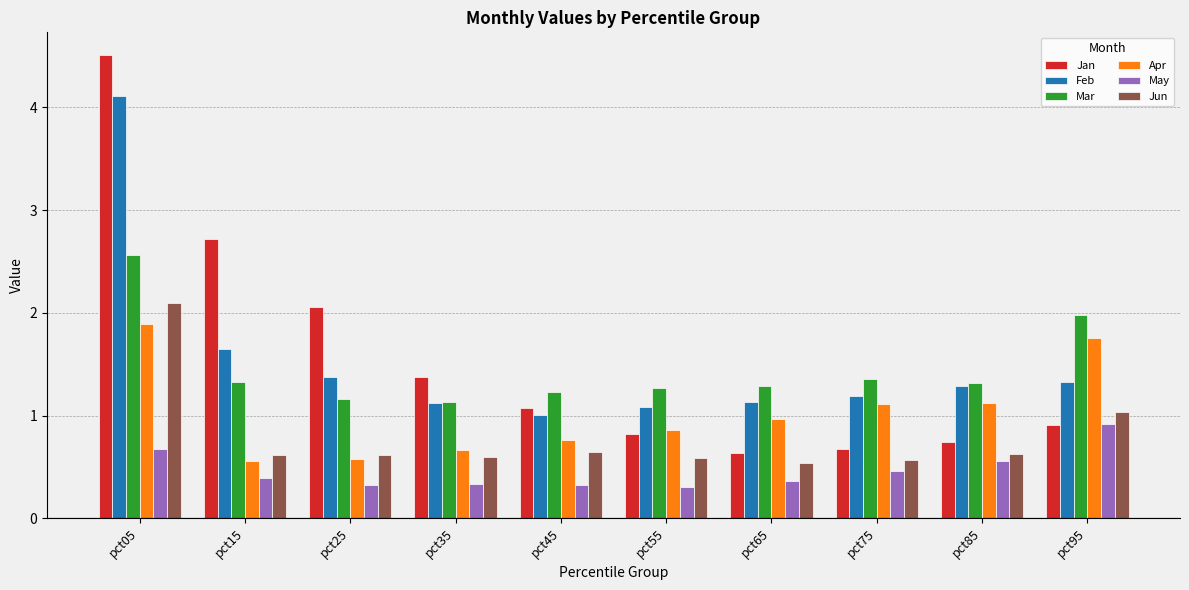

Is the value of Mar at pct45 greater than the value of Jun at pct85?

Yes